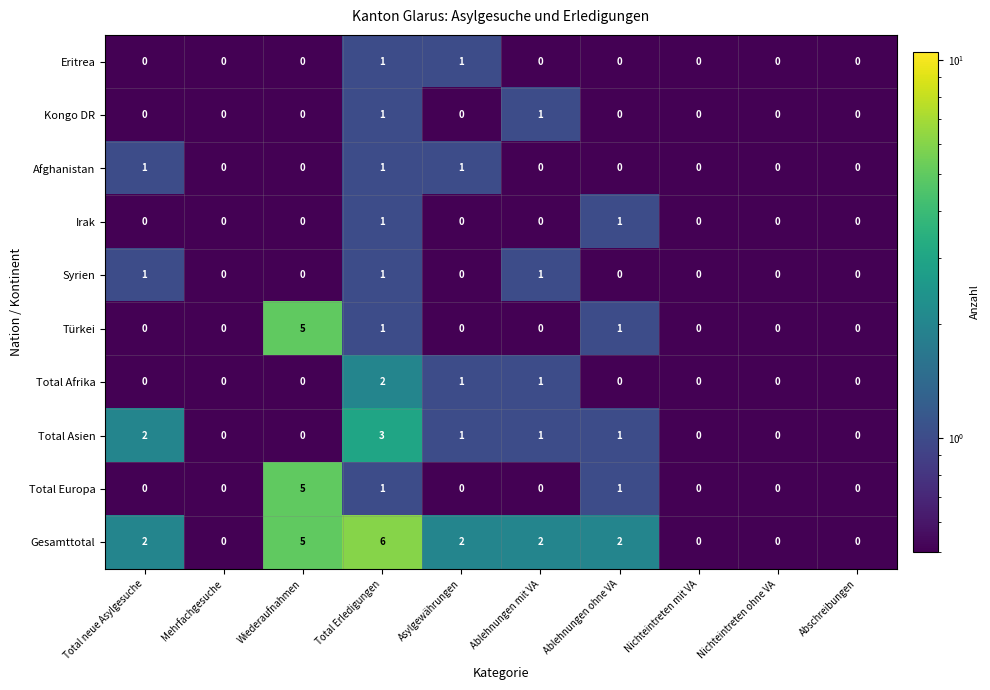

Between Total Erledigungen and Ablehnungen mit VA, which series saw the biggest shift?

Gesamttotal